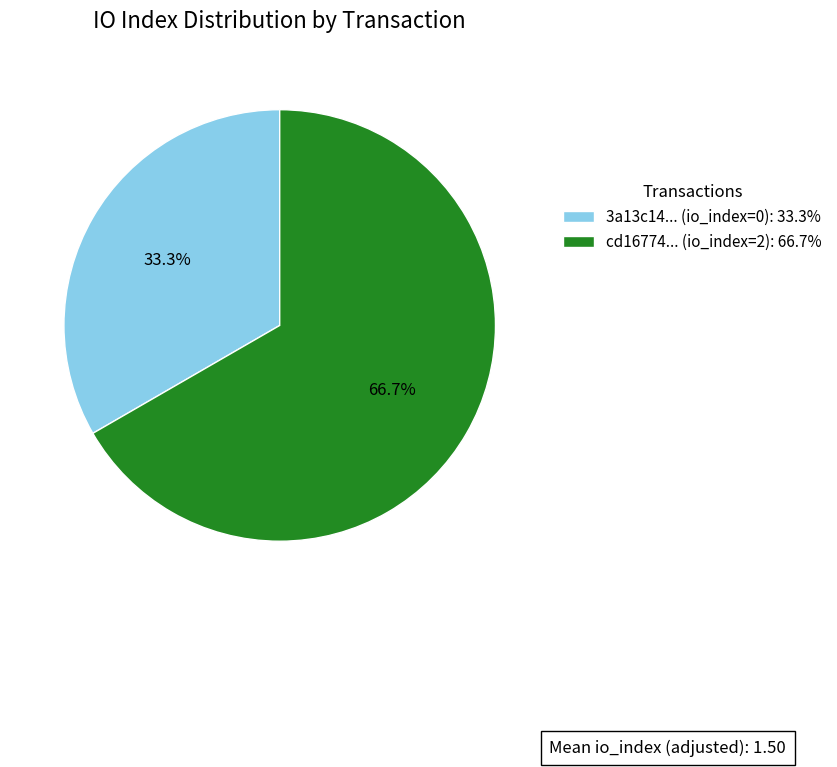

Approximately how many times larger is the value at 3a13c14... (io_index=0): 33.3% compared to cd16774... (io_index=2): 66.7%?

0.5